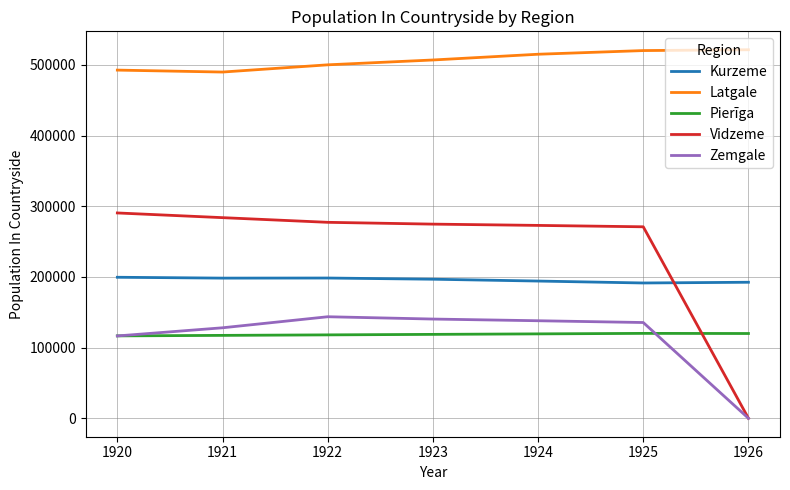

What is the difference between the Vidzeme values at 1920 and 1925?

19585